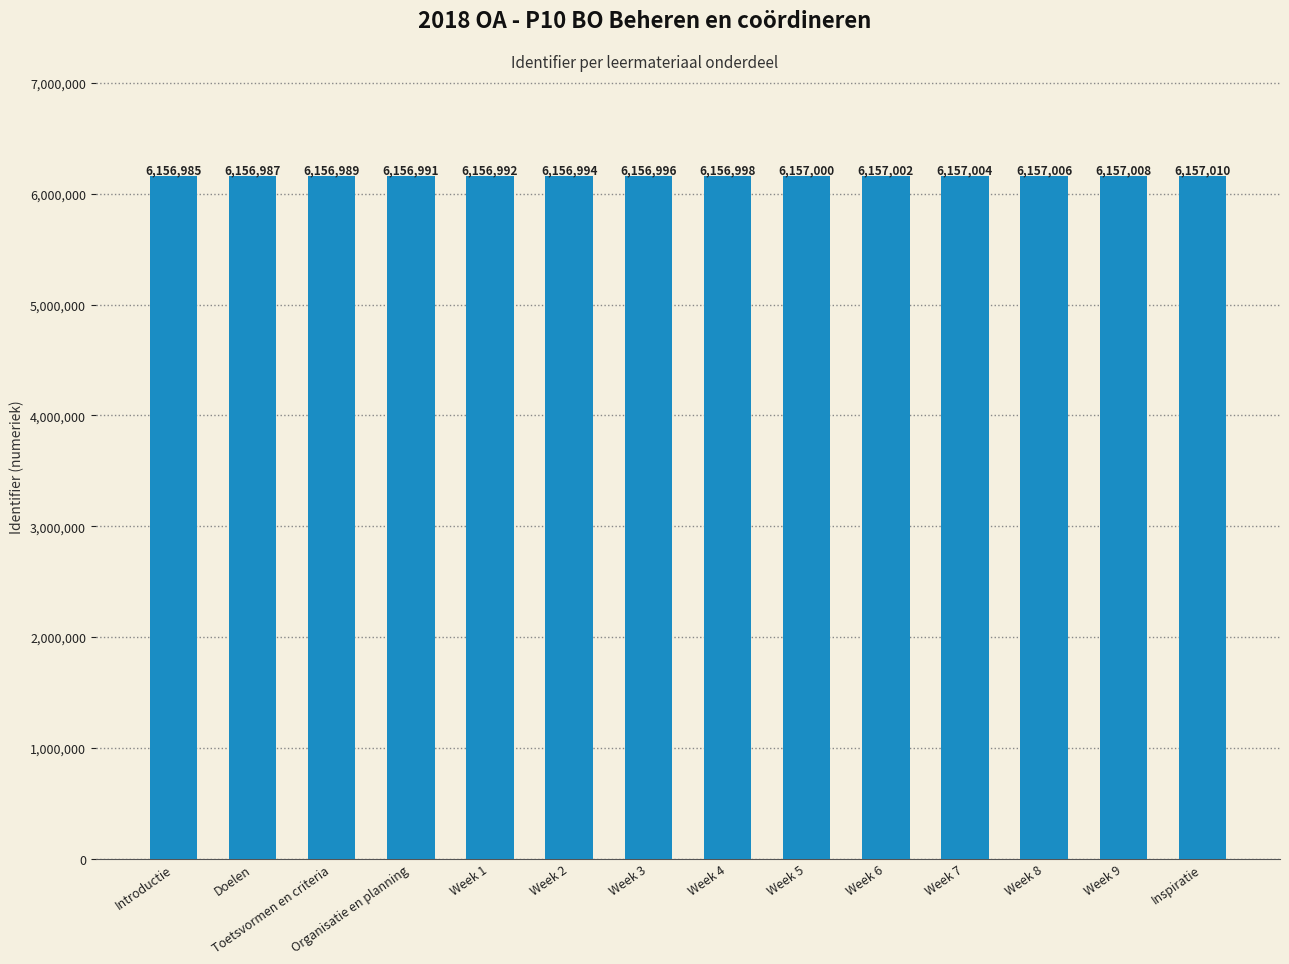

How many data points are less than 6156998?

7